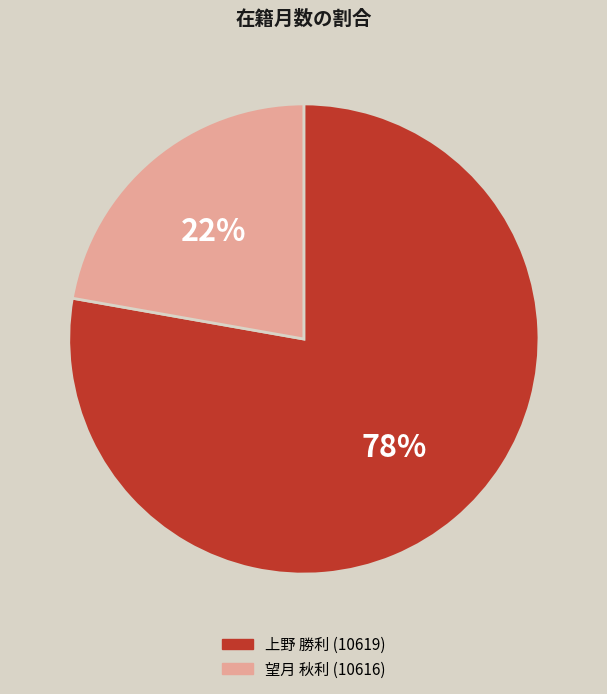

Which category has the smallest portion of the pie?

望月 秋利 (10616)